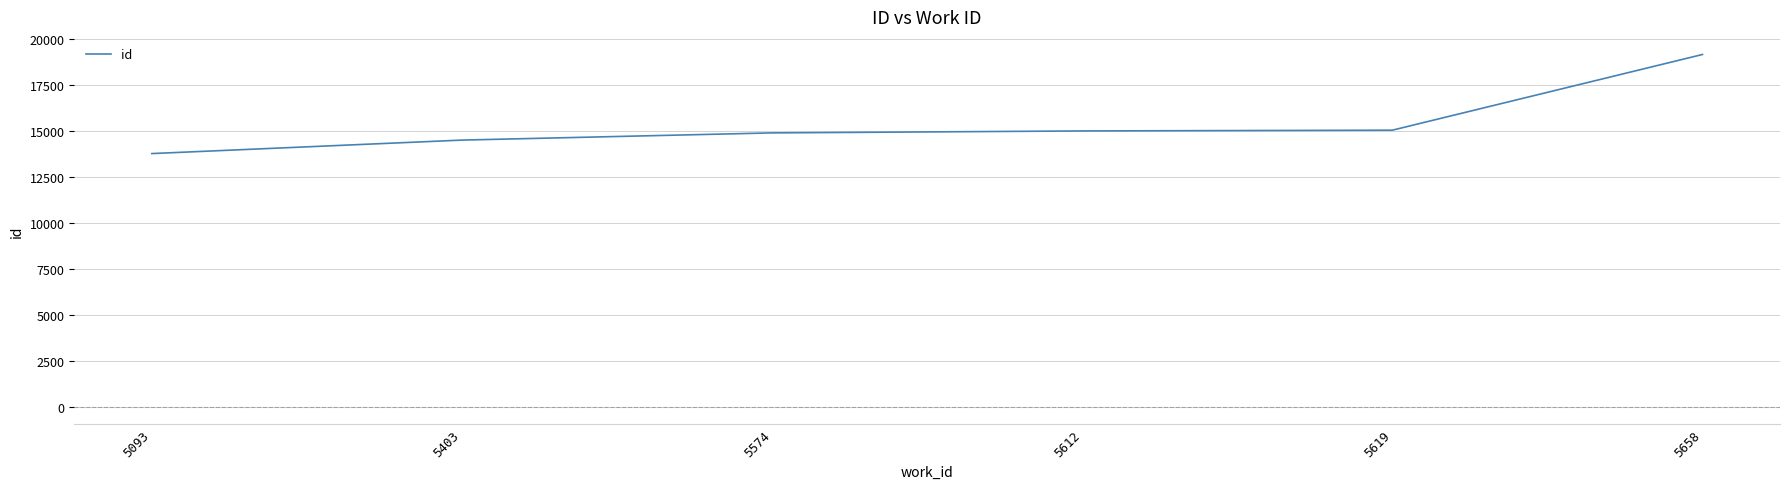

What is the average value?

15389